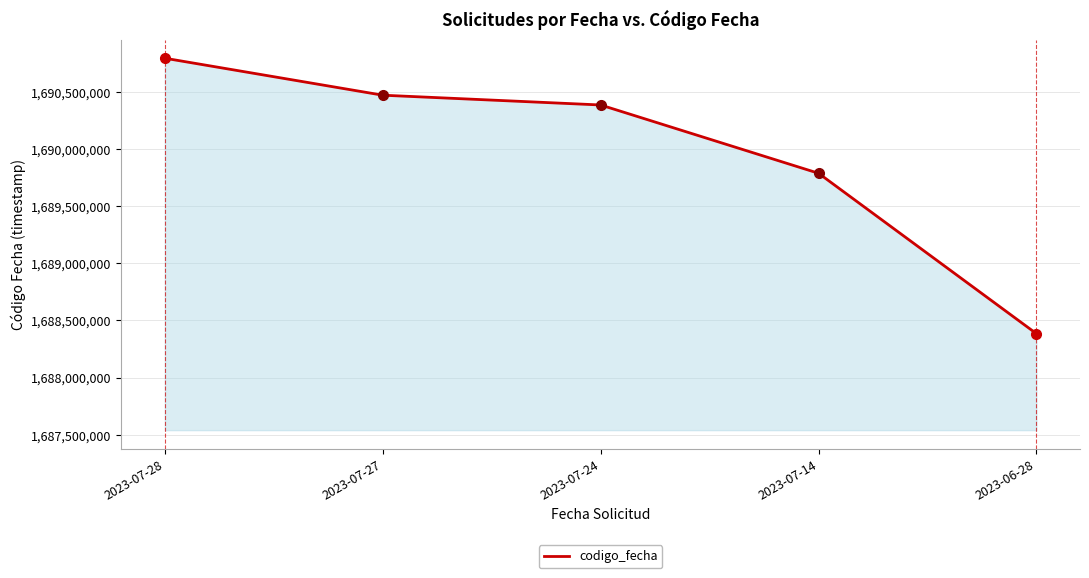

Reading left to right, what are all the values shown in this chart?

2023-07-28=1690794303	2023-07-27=1690470882	2023-07-24=1690385314	2023-07-14=1689787909	2023-06-28=1688384847